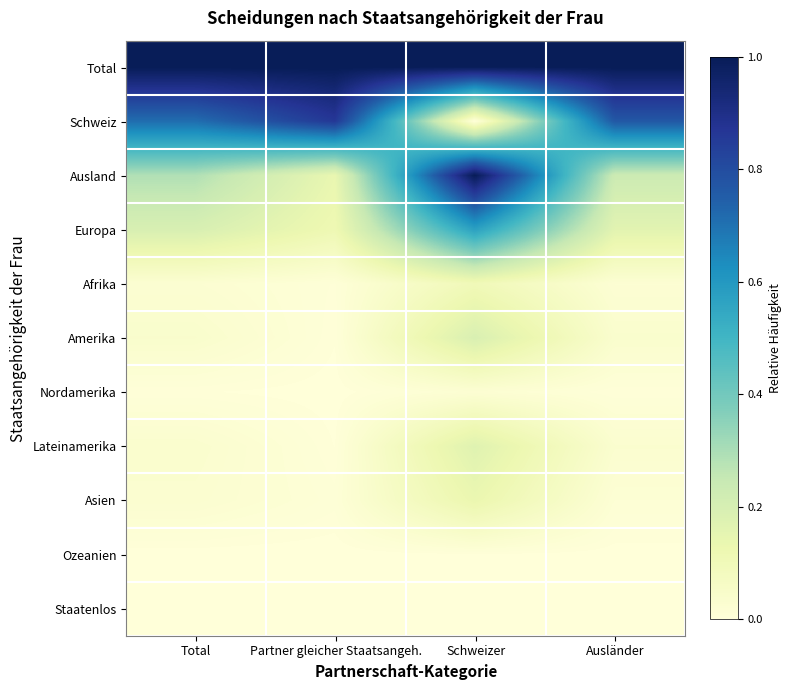

What is the greatest value displayed?

1.0